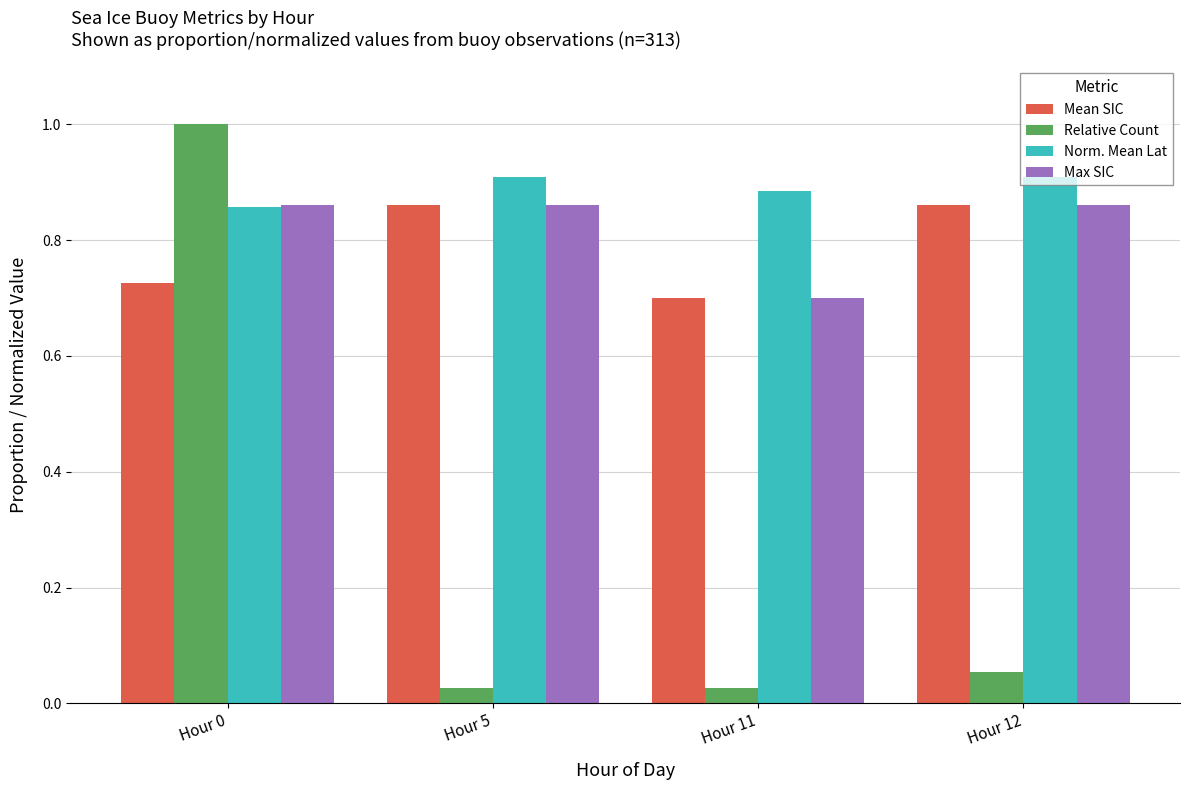

Between Hour 0 and Hour 12, which series saw the biggest shift?

Relative Count